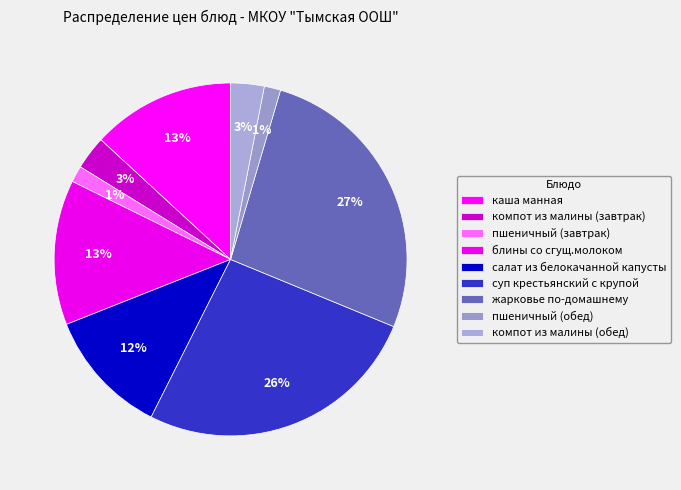

Does пшеничный (обед) represent more than half of the total?

No